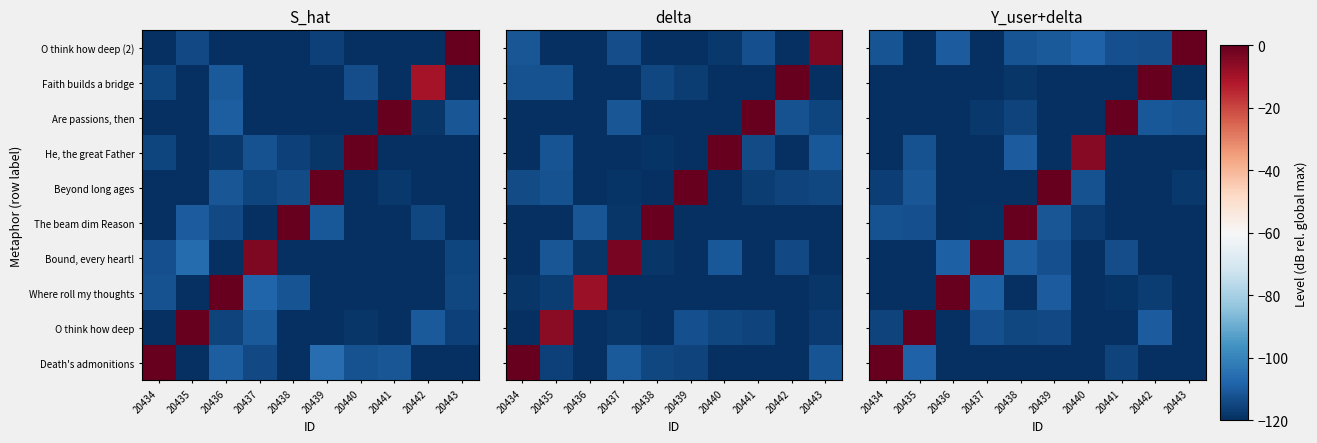

What is the average value of the Faith builds a bridge series?

-107.8